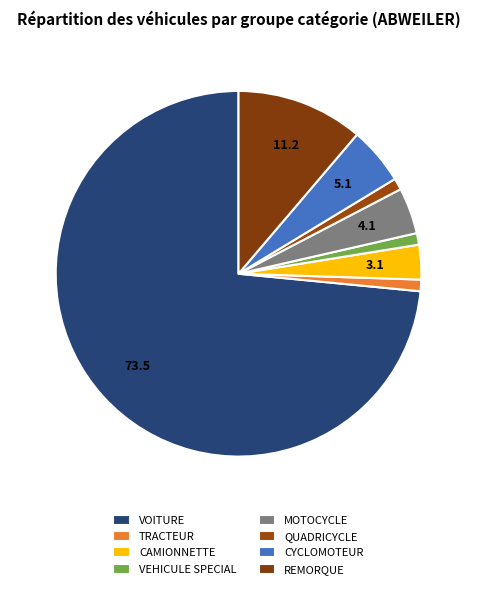

Is the sum of REMORQUE and MOTOCYCLE greater than half?

No